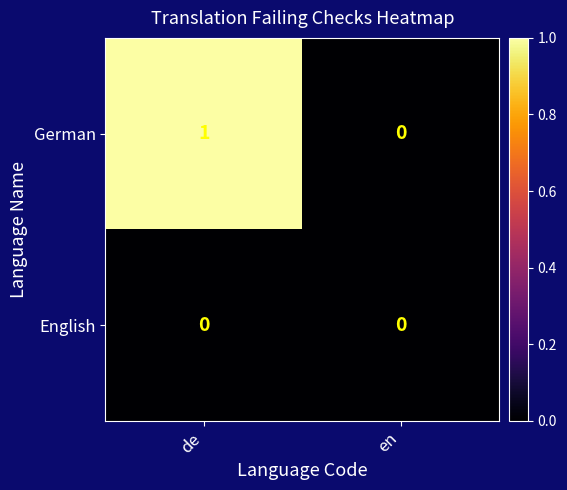

Reading left to right, extract all data points from this chart.

German: 1	0
English: 0	0